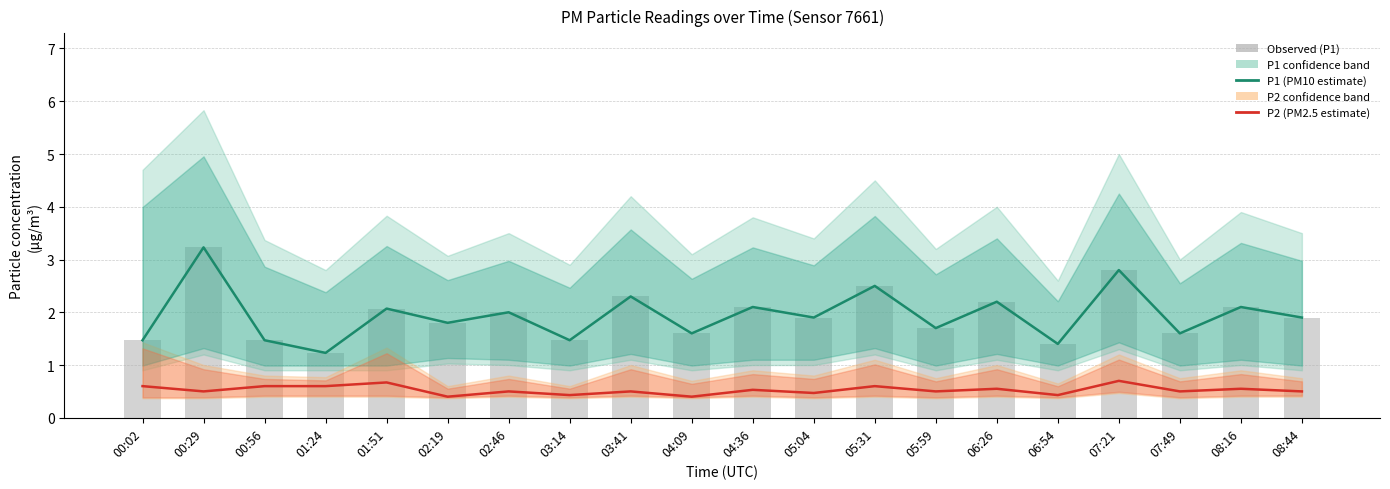

What position from the right is 08:16?

2